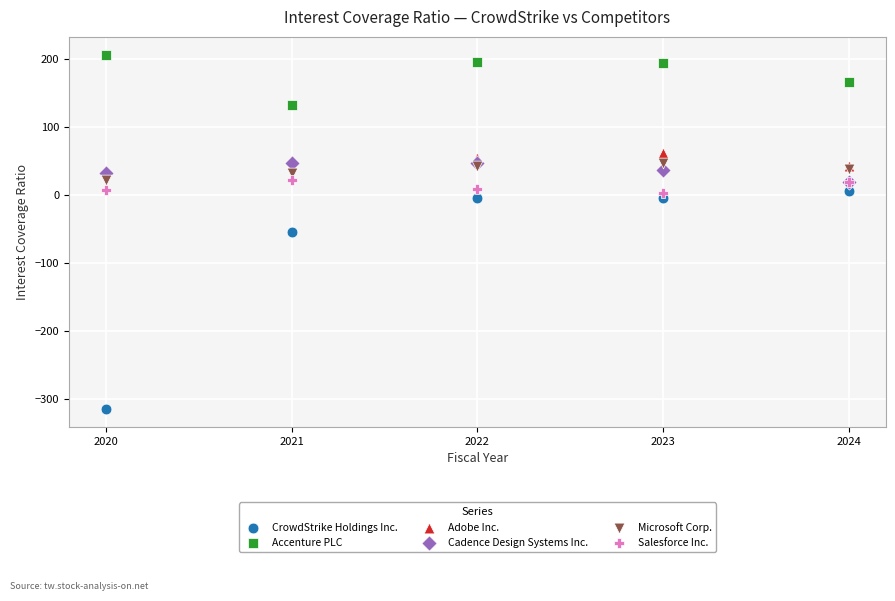

Which series contains the highest Y value?

Accenture PLC